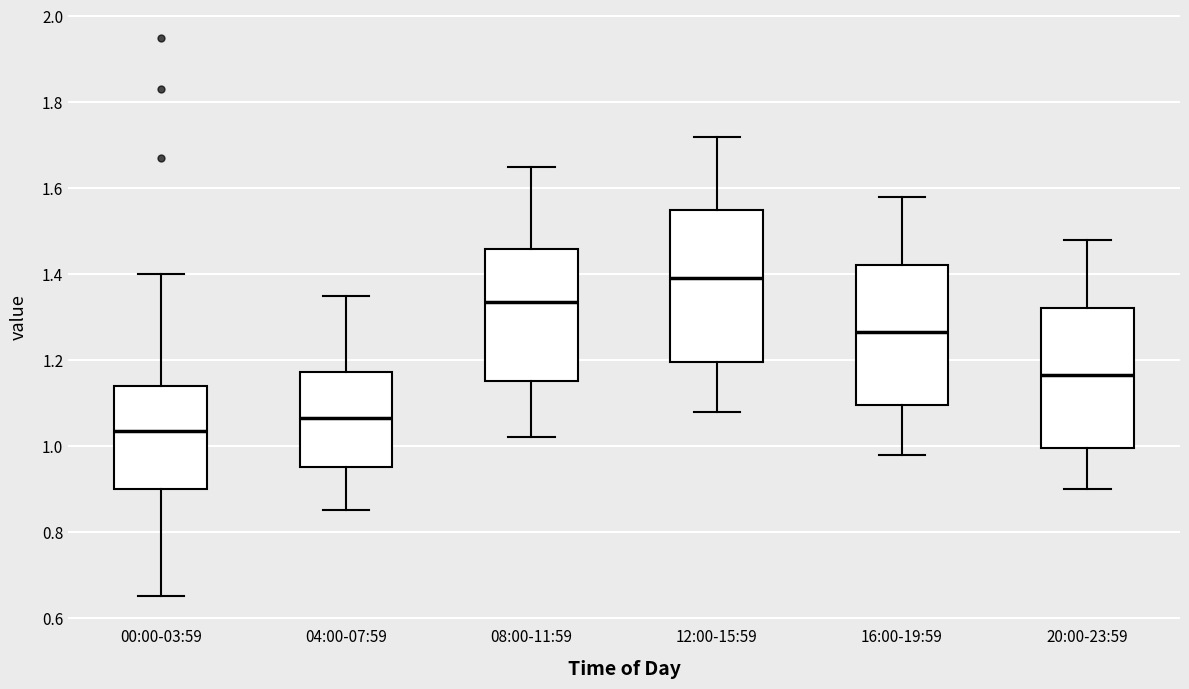

Comparing the boxes themselves (not the whiskers), which one is the tallest?

12:00-15:59